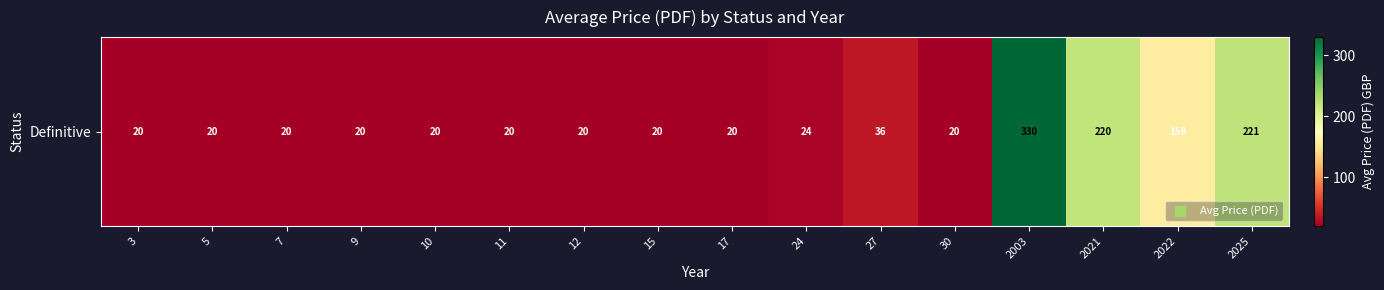

What is the ratio of the value at 11 to the value at 27?

0.6